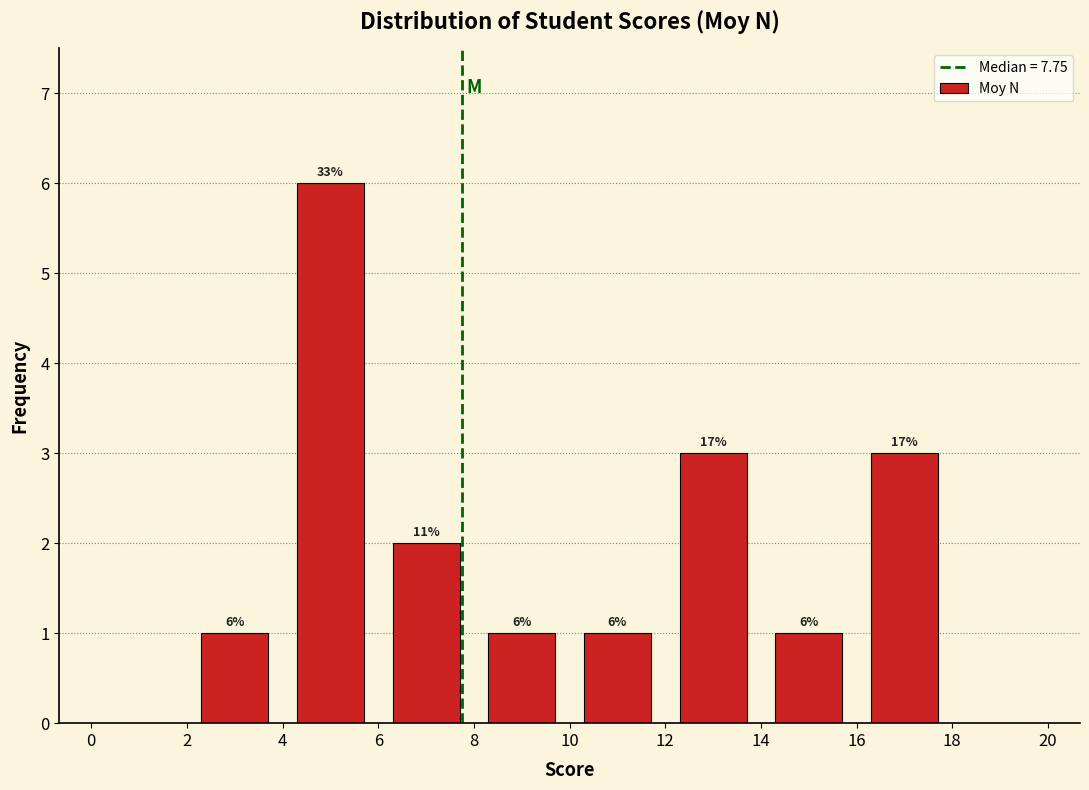

Which range on the x-axis has the tallest bar?

4 to 6